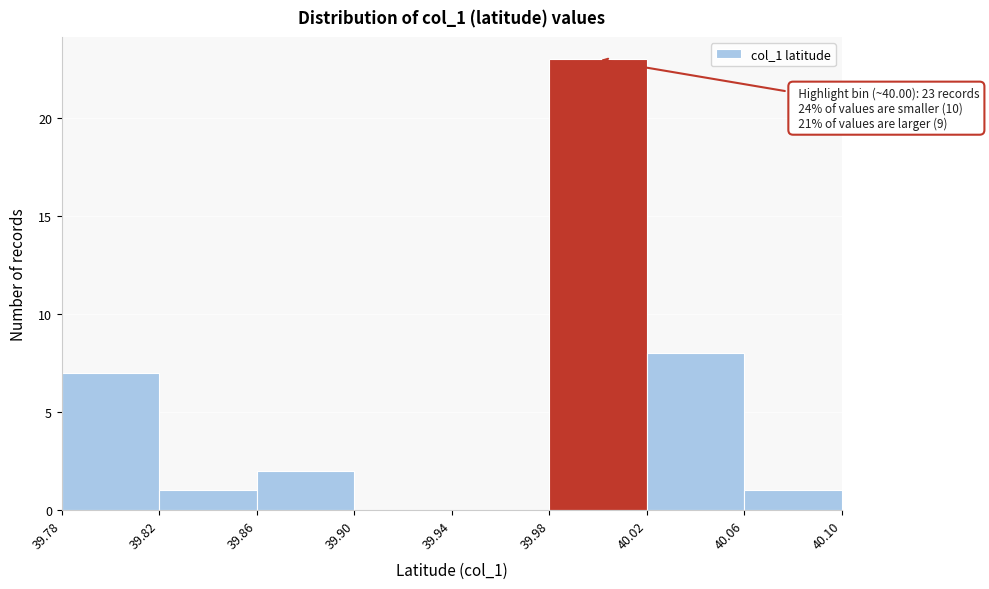

Over which range of the x-axis is the bar tallest?

39.98 to 40.02